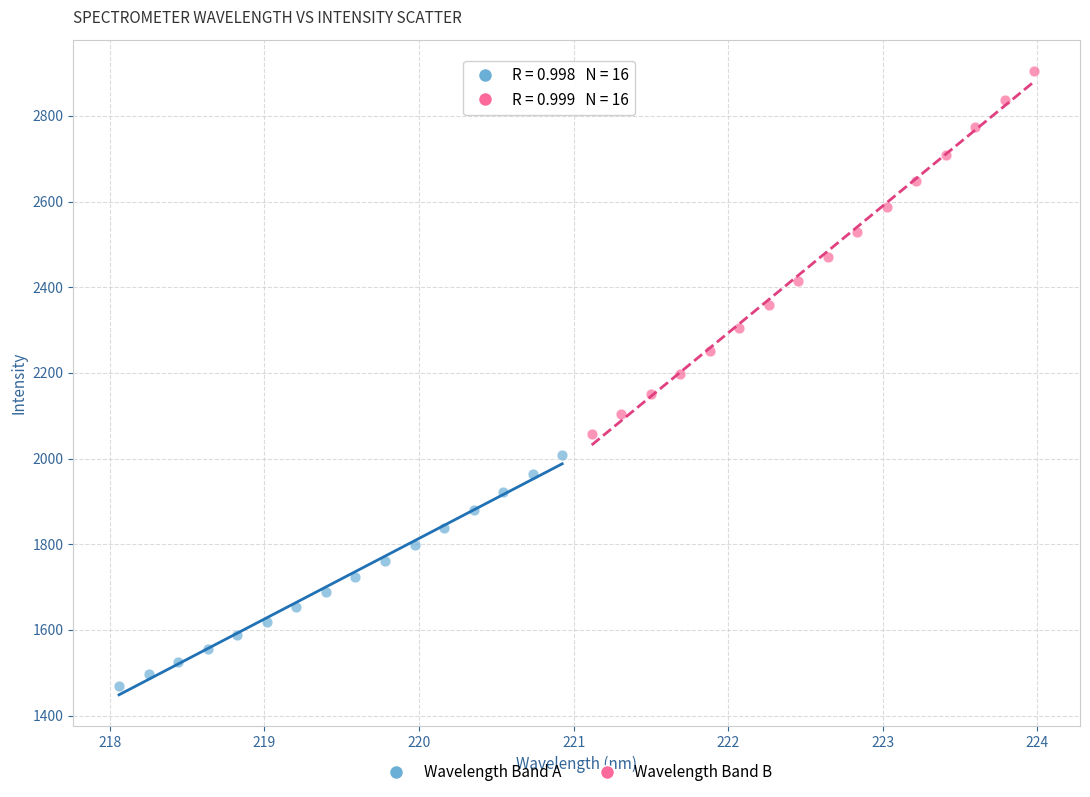

Which series has the widest spread of Y values?

Wavelength Band B